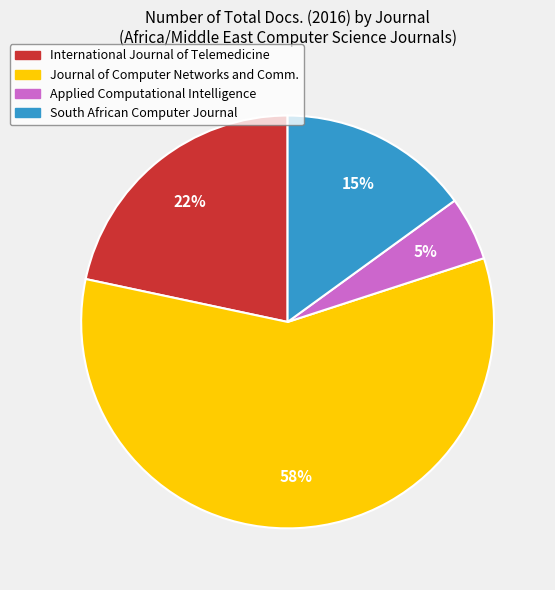

To the nearest percent, what is the difference between the largest and smallest slice percentages?

53%